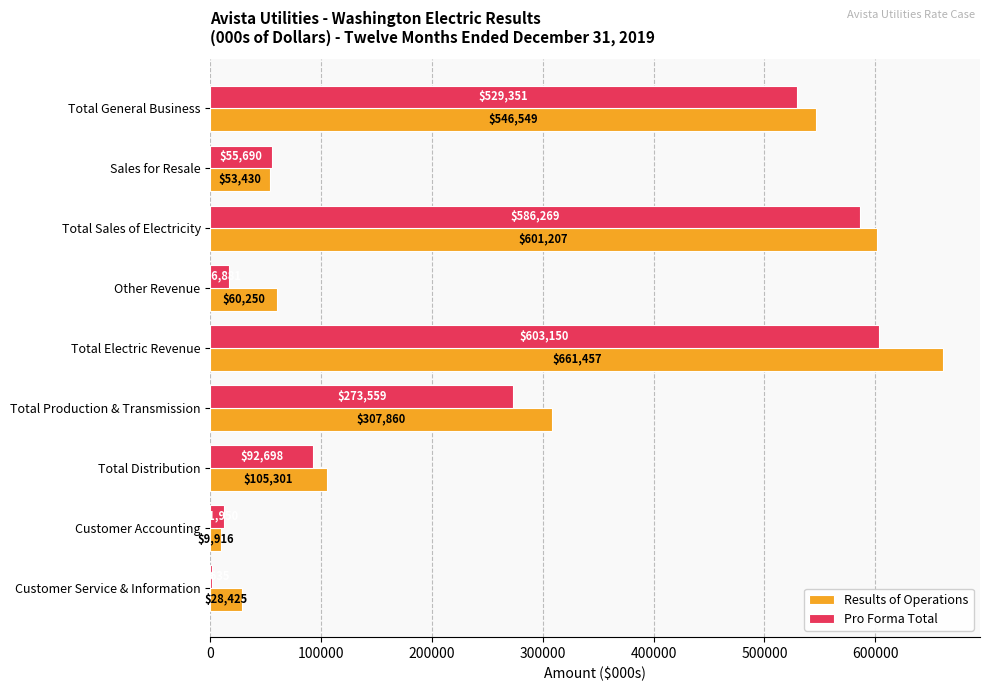

What is the average value of the Results of Operations series?

263821.7